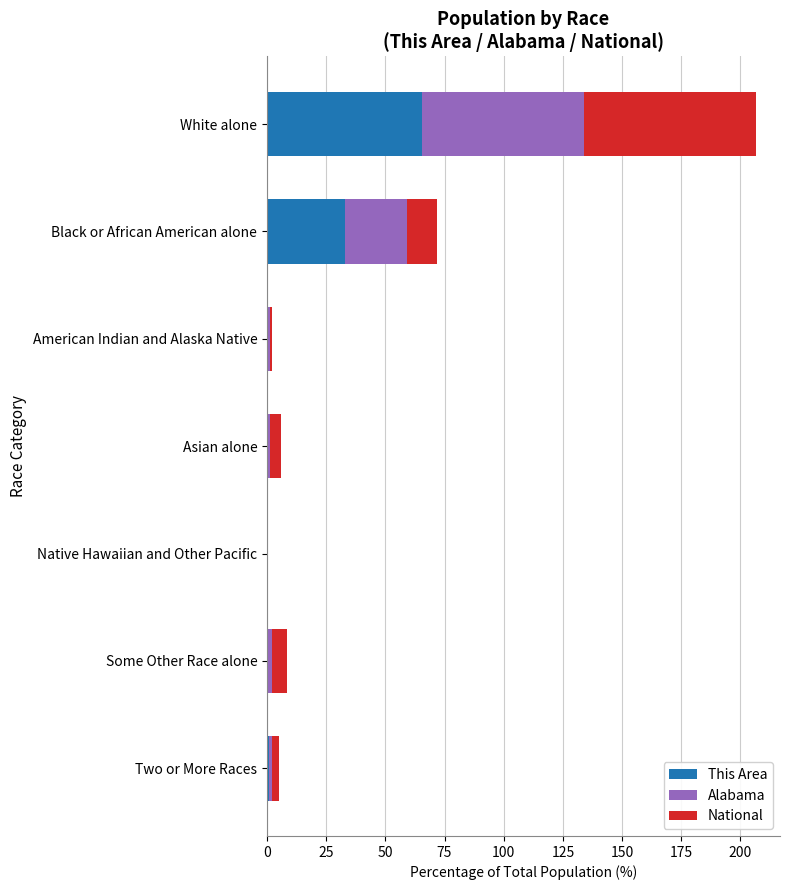

Which category has the highest value in the This Area series?

White alone